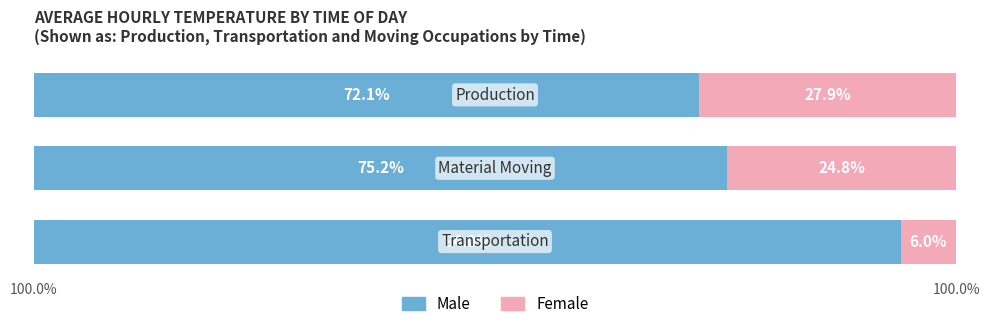

Reading right to left, what are all the values shown in this chart?

Male: 72.1	75.2	94.0
Female: 27.9	24.8	6.0